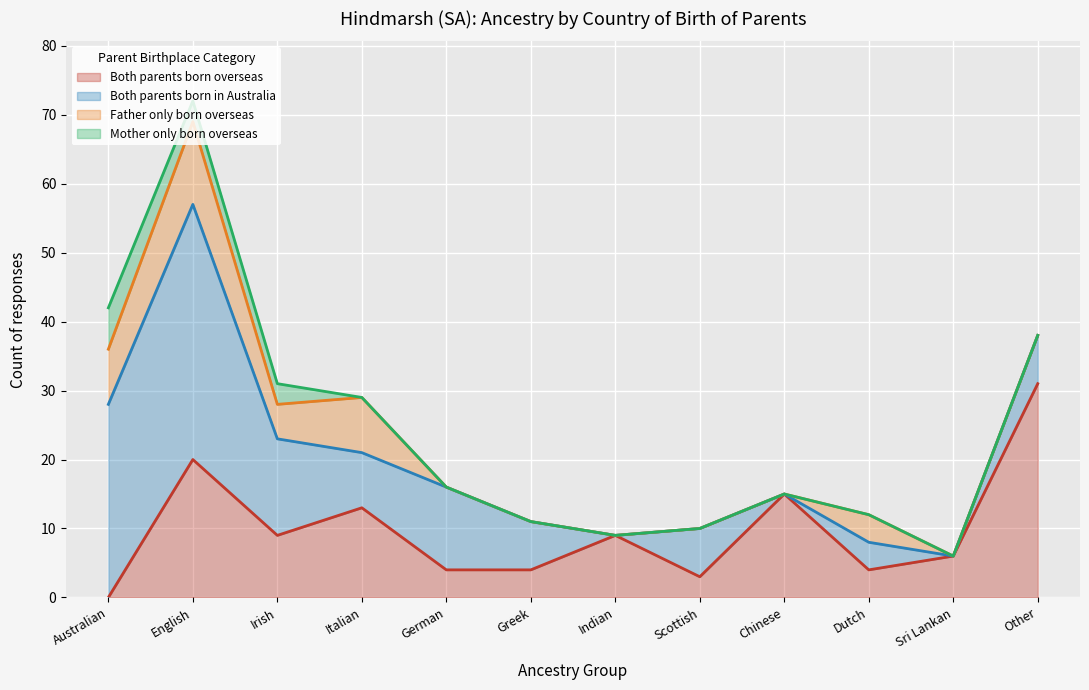

Which series changed the most between Chinese and Other?

Both parents born overseas